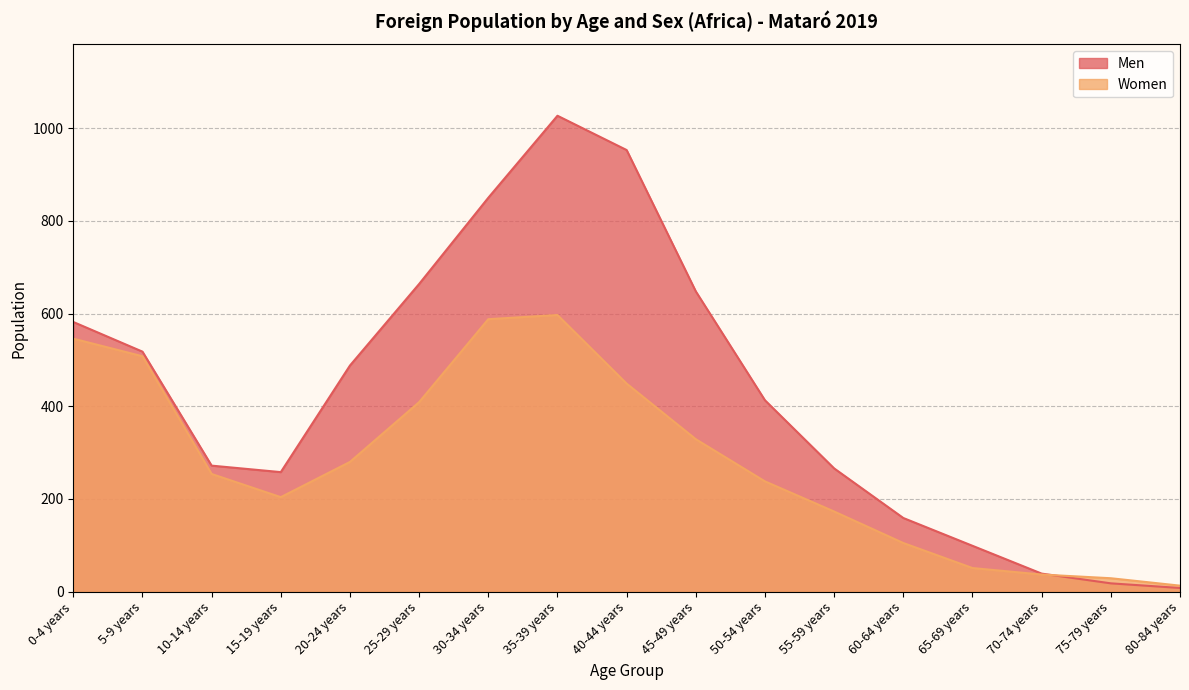

At 25-29 years, list the series in order from smallest to largest.

Women, Men